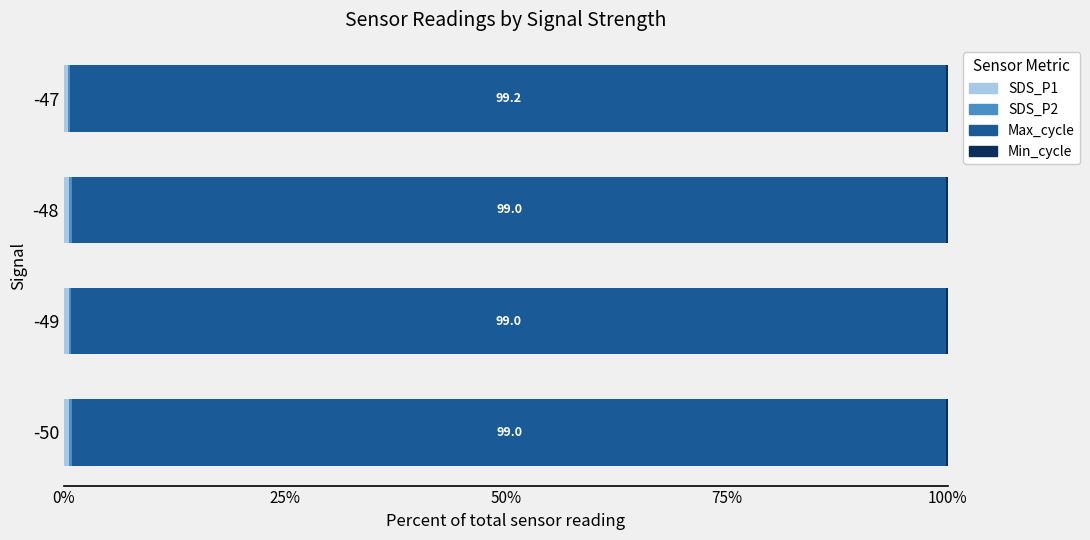

What is the value of the SDS_P2 bar at the 4th from the left?

0.2